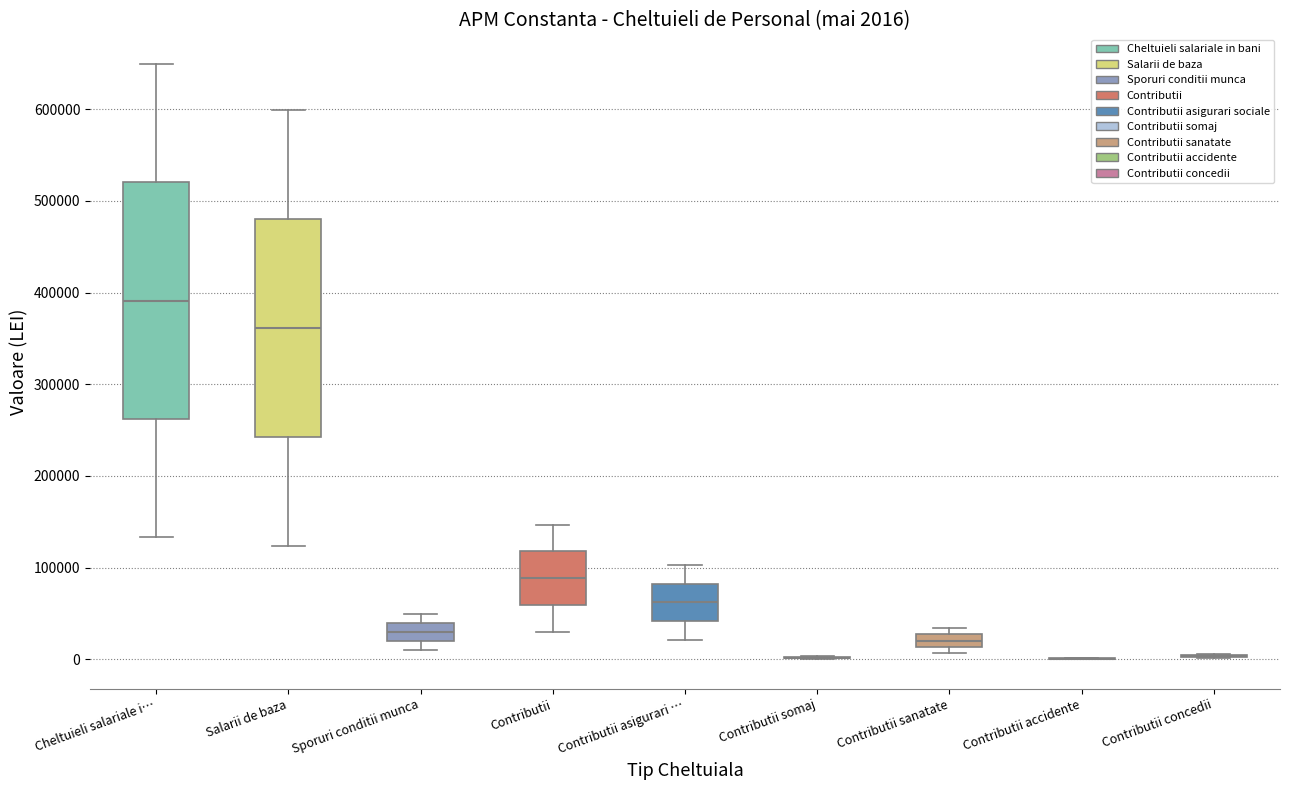

Which box is the tallest, from its lower edge to its upper edge?

Cheltuieli salariale i…